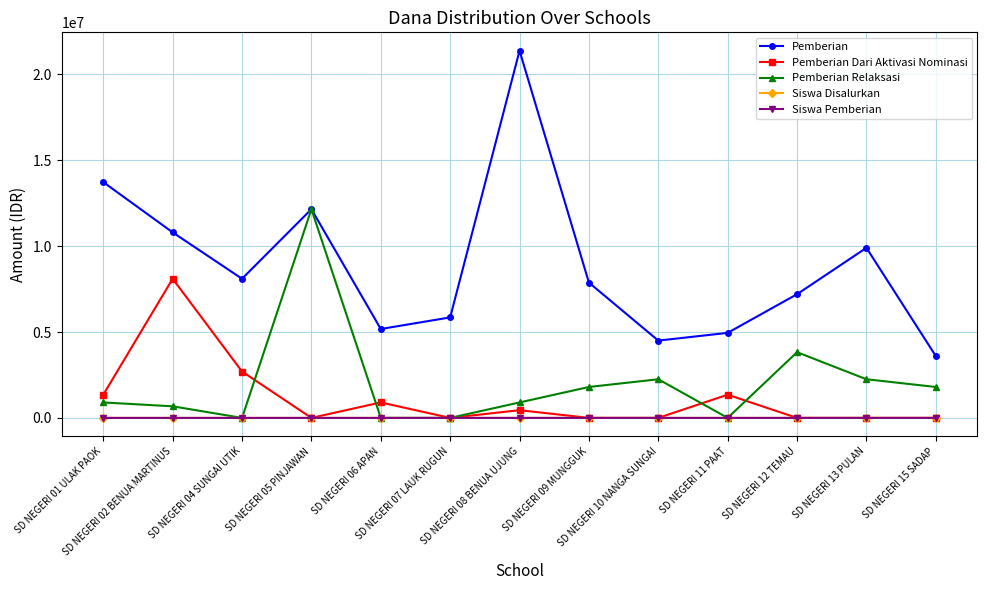

What is the sum of the Pemberian Dari Aktivasi Nominasi values at SD NEGERI 04 SUNGAI UTIK and SD NEGERI 09 MUNGGUK?

2700000